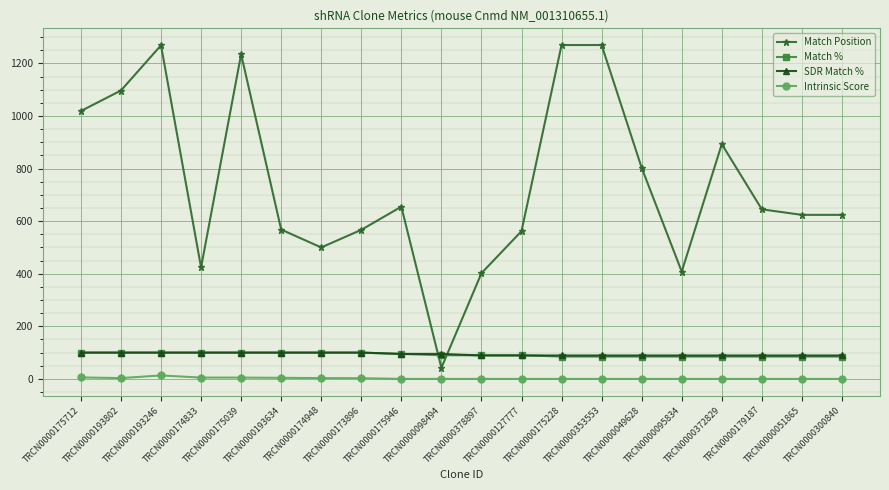

What is the average value of the Match Position series?

743.9